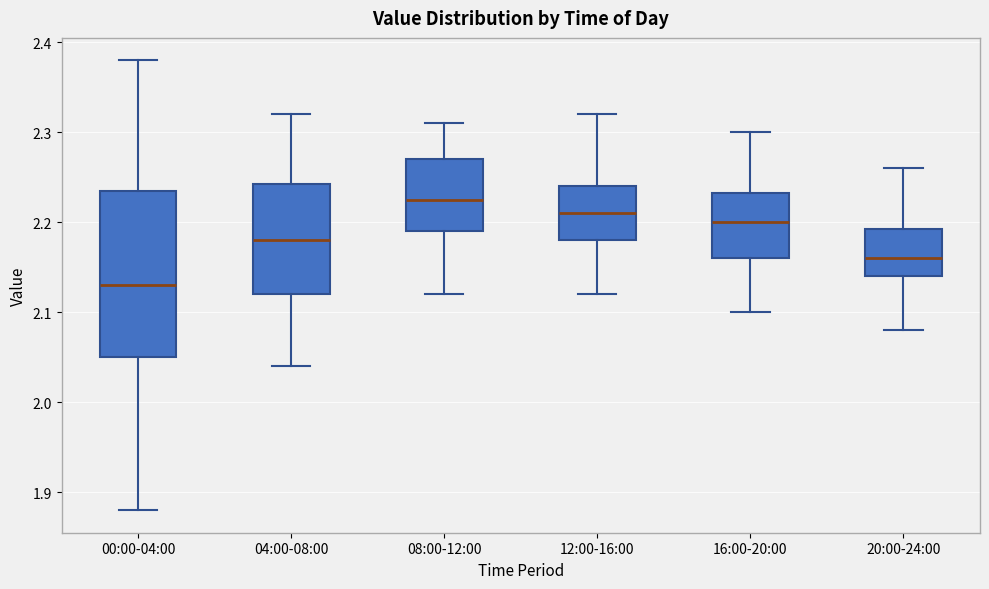

Where is the lower edge of the box for 08:00-12:00 on the y-axis? The values are not printed on the chart, so give them approximately, as read against the axis.

2.19